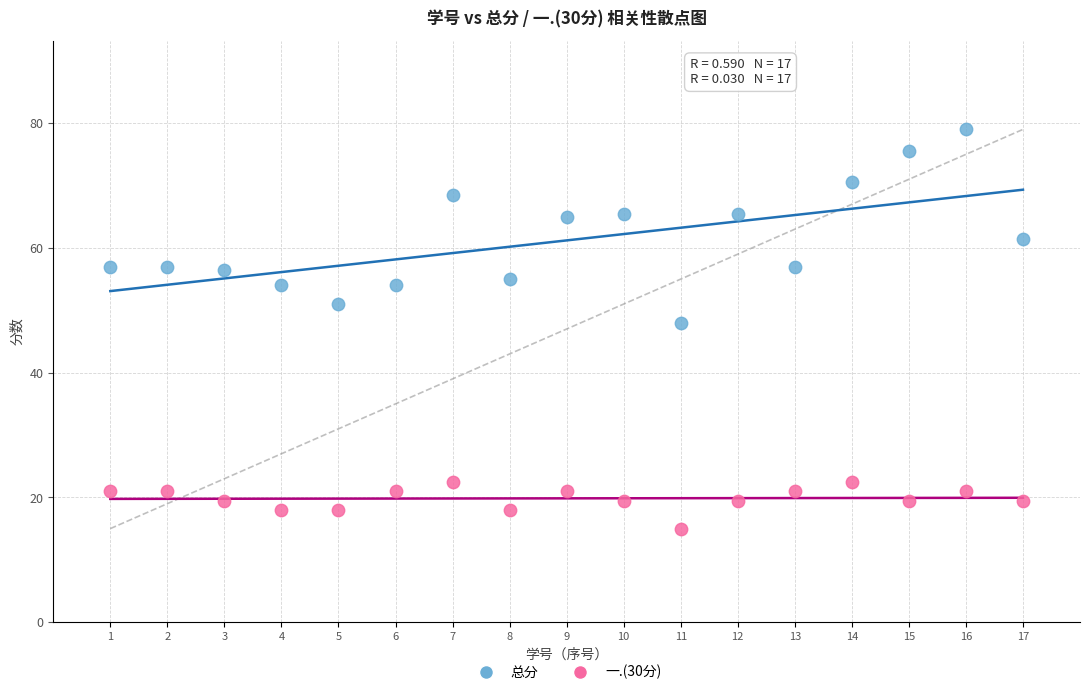

Across all data points, what is the range of X values (max minus min)?

16.0